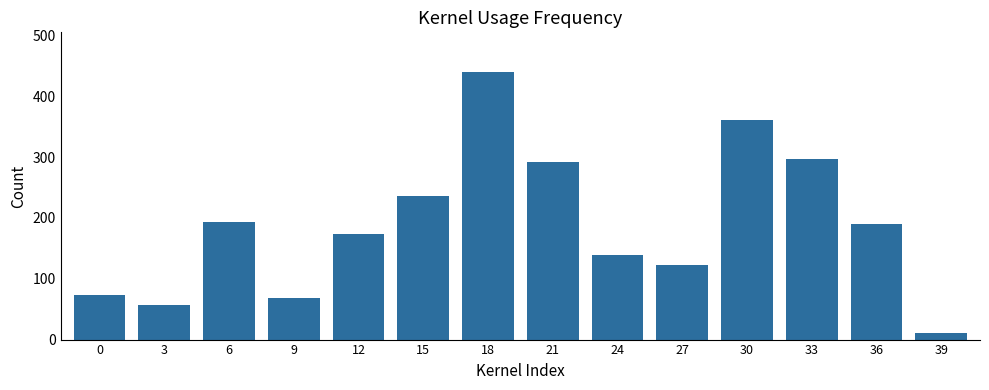

True or false: the data shows 68 at 9.

True